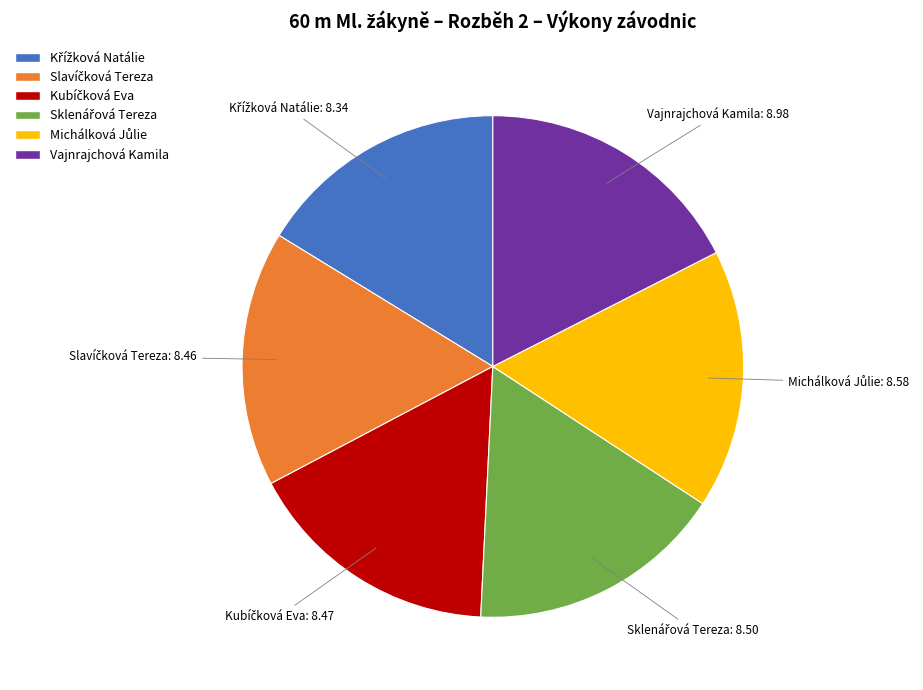

True or false: Vajnrajchová Kamila accounts for 17% of the total.

True